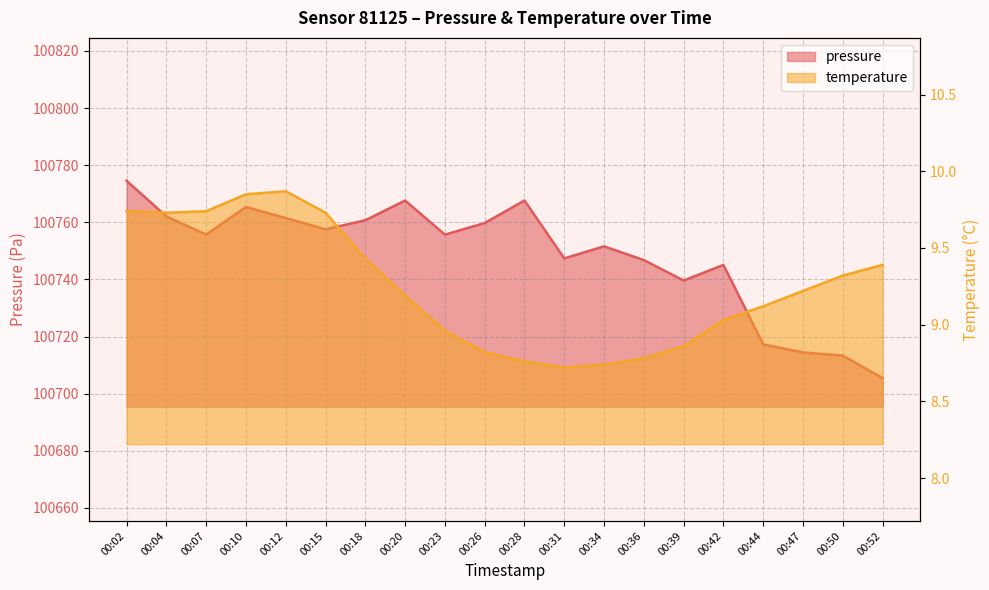

Where is the first local maximum for temperature?

00:12